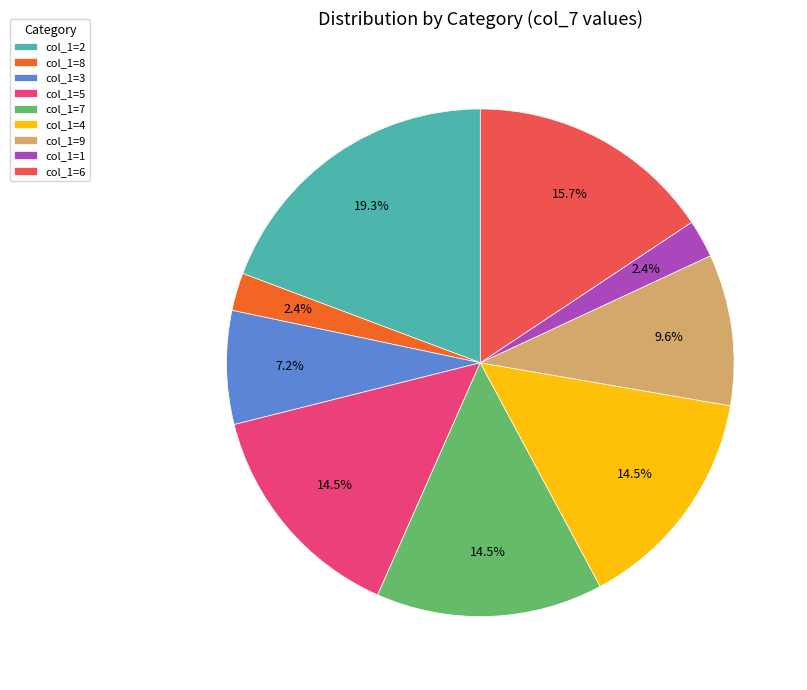

Is the sum of col_1=3 and col_1=2 greater than half?

No